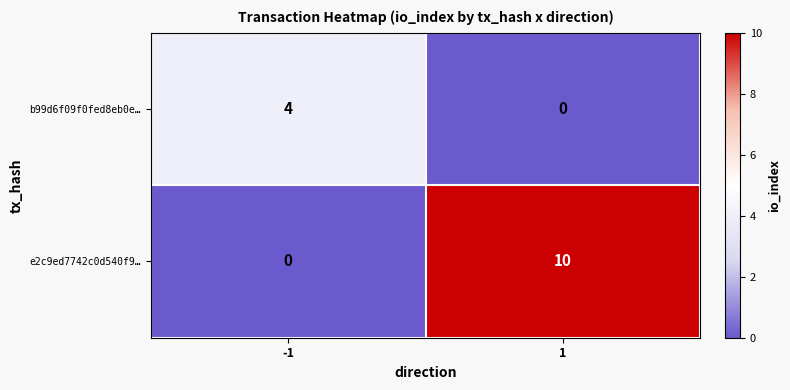

Which series has the largest total across all categories?

e2c9ed7742c0d540f9…